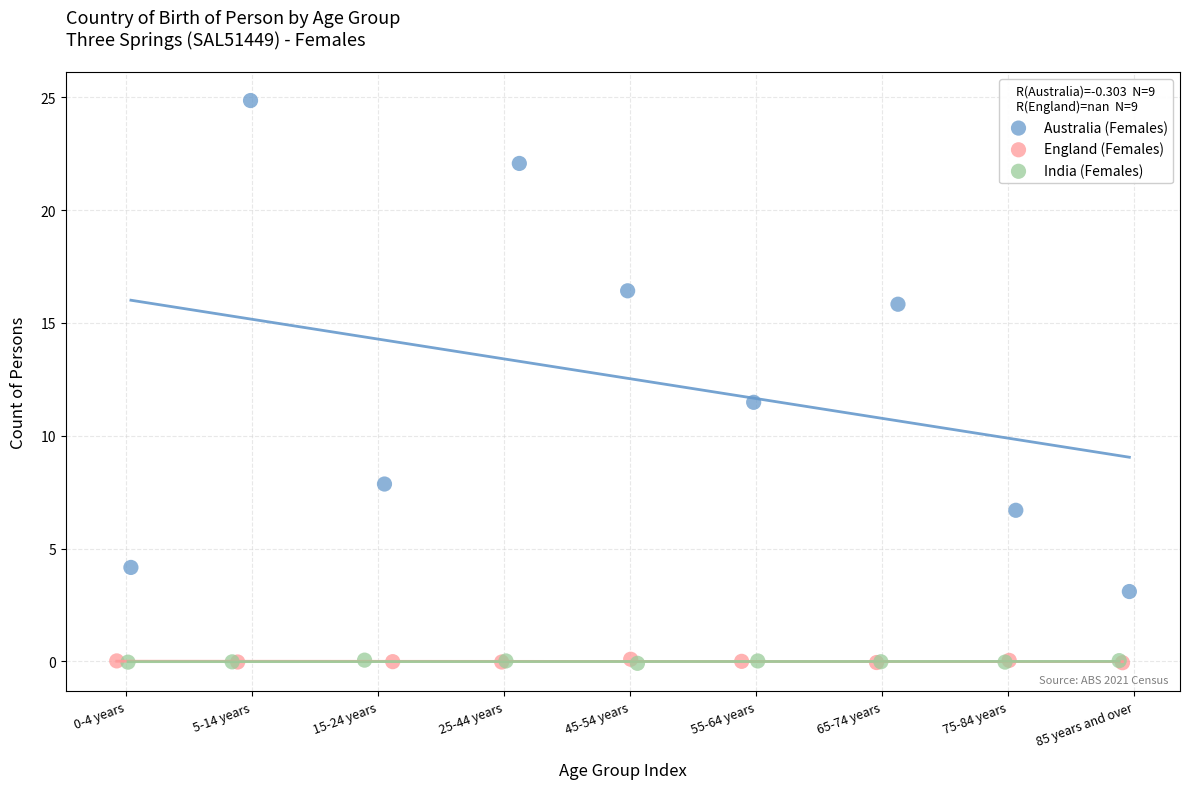

Which series has the widest spread of Y values?

Australia (Females)